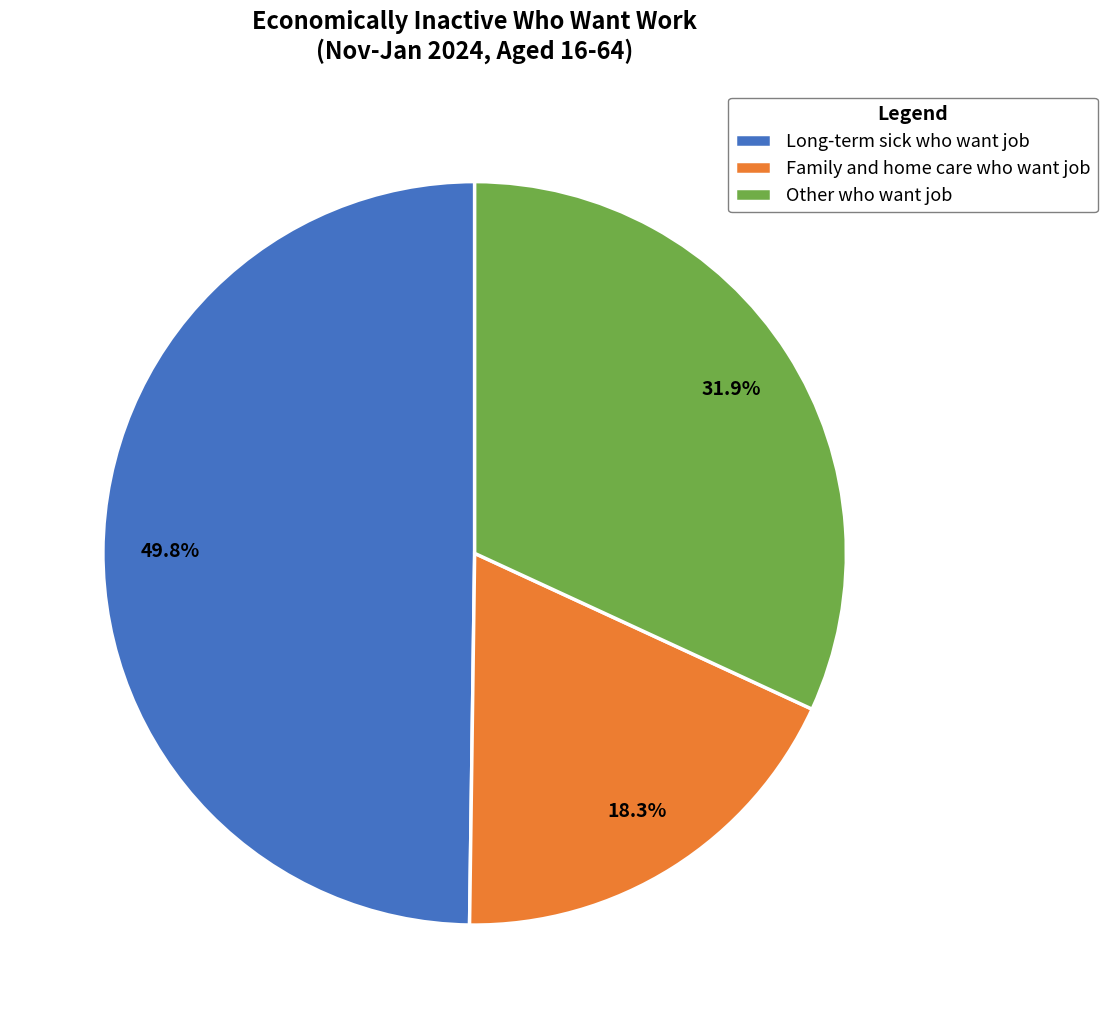

To the nearest percent, what is the average slice percentage?

33%